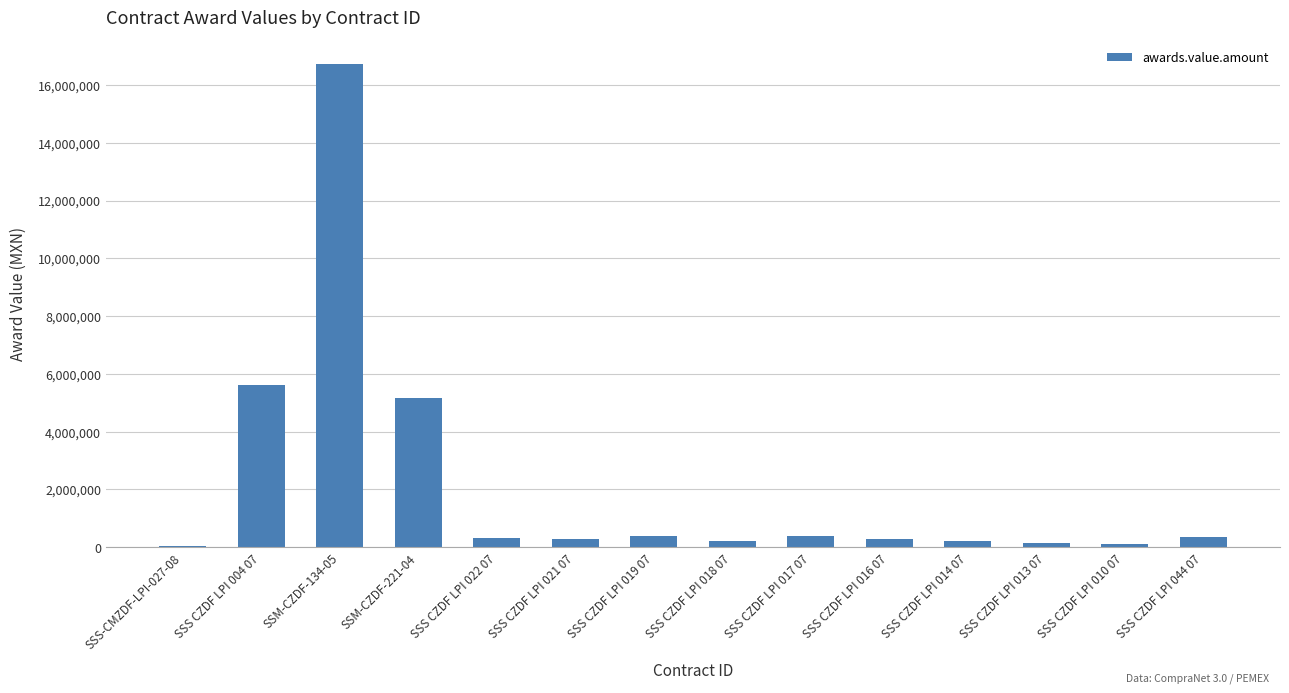

What is the sum of all values?

30260995